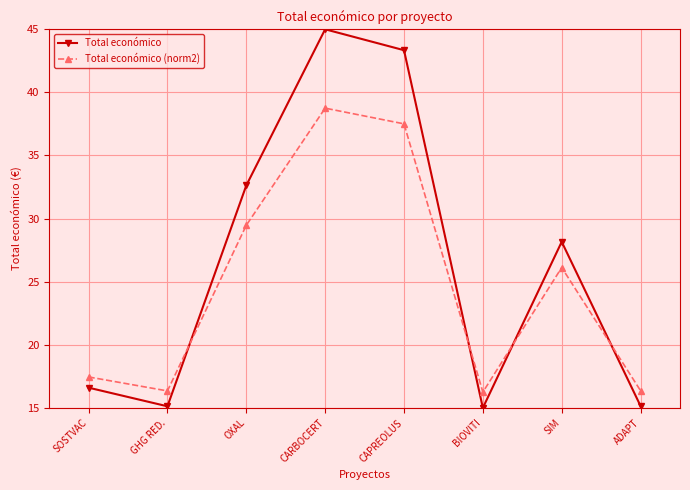

True or false: Total económico has more than 1 points higher than both neighbors.

True